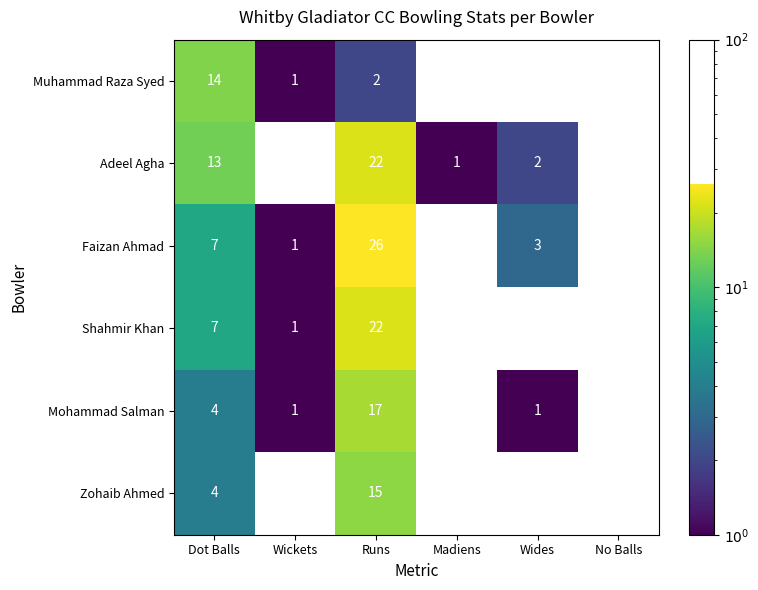

Is the value of Faizan Ahmad at Dot Balls greater than the value of Muhammad Raza Syed at Runs?

Yes